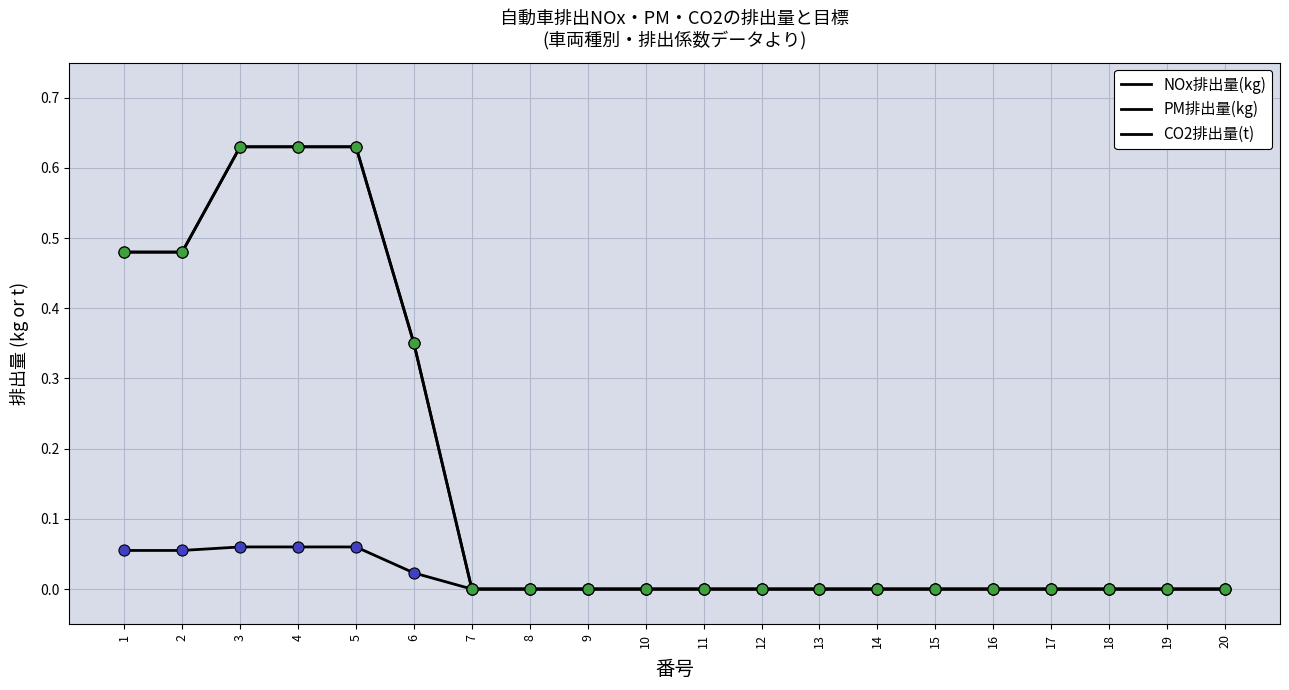

List the series in order of their peak value, highest first.

NOx排出量(kg), CO2排出量(t), PM排出量(kg)